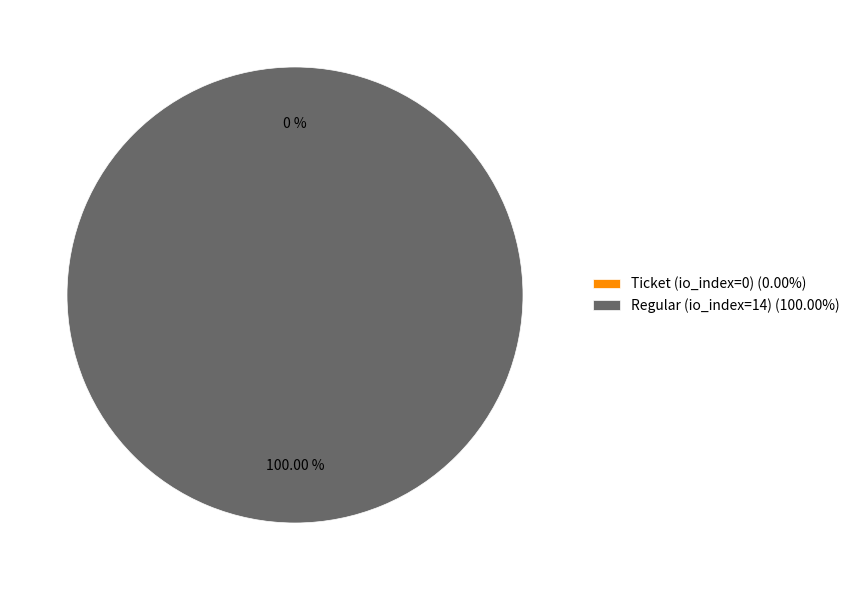

Which category has the smallest portion of the pie?

Ticket (io_index=0)